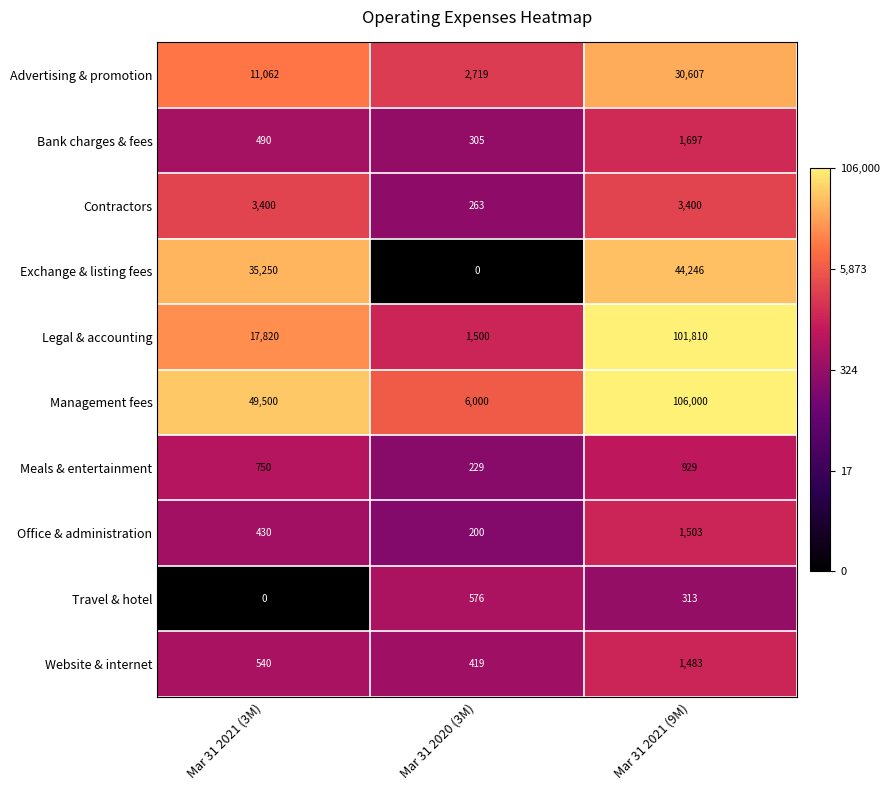

Which series has the widest spread of values?

Legal & accounting